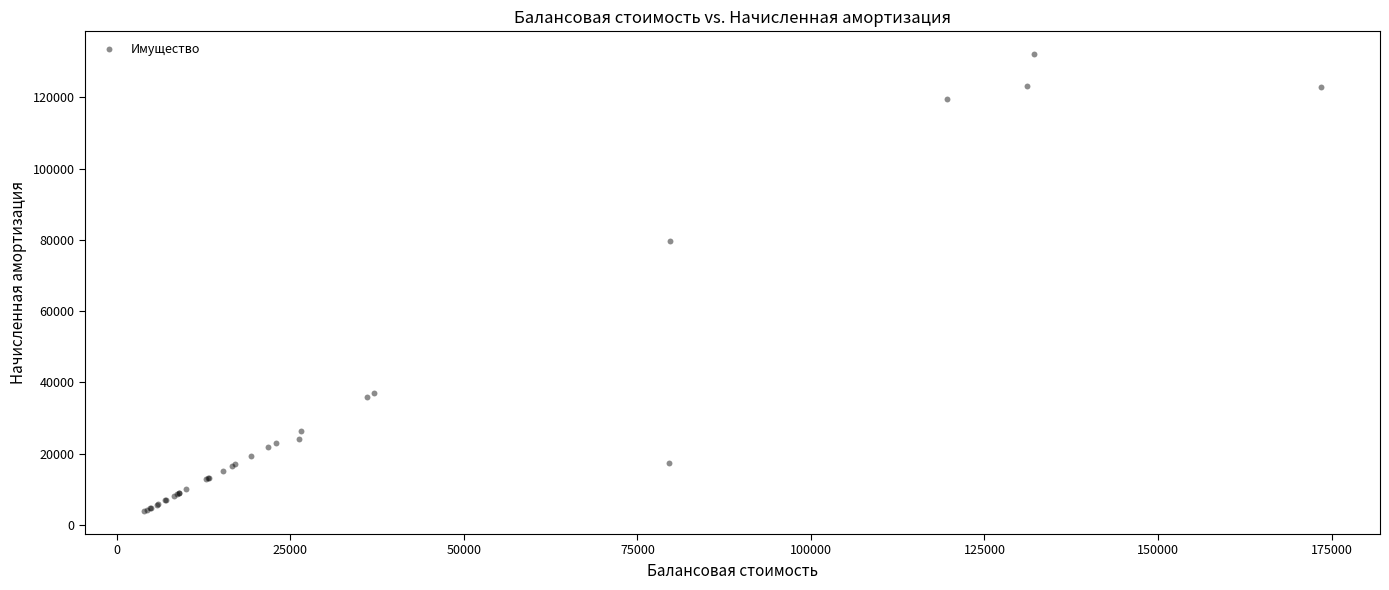

What Y value in the scatter plot is closest to 68001?

79680.2